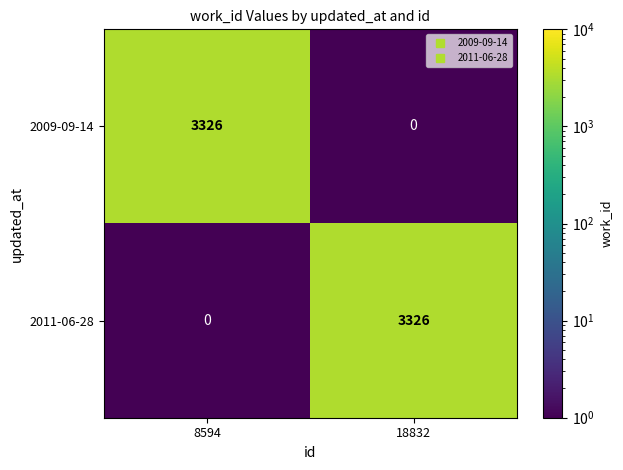

What is the total value across all series at 18832?

3326